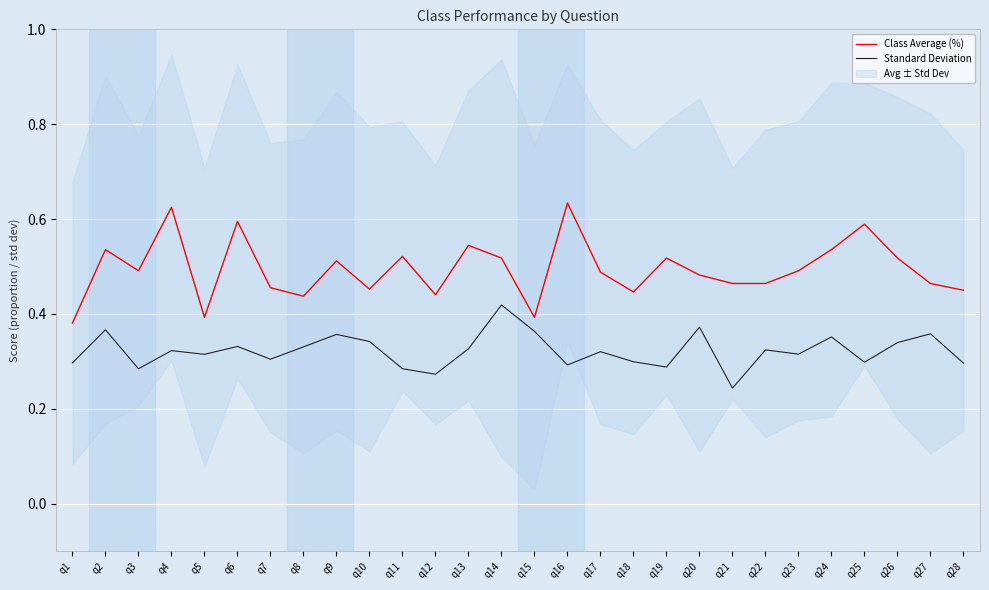

At which category does Standard Deviation reach its first local peak?

q2